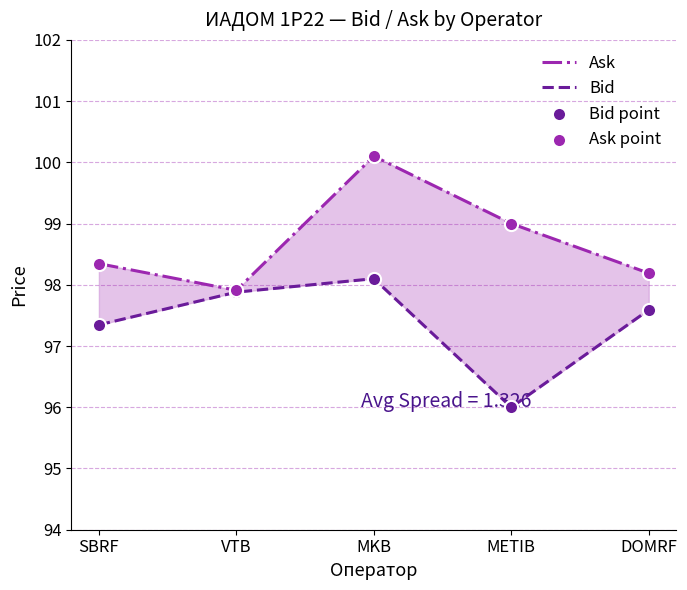

Which series reaches the minimum Y coordinate?

Bid